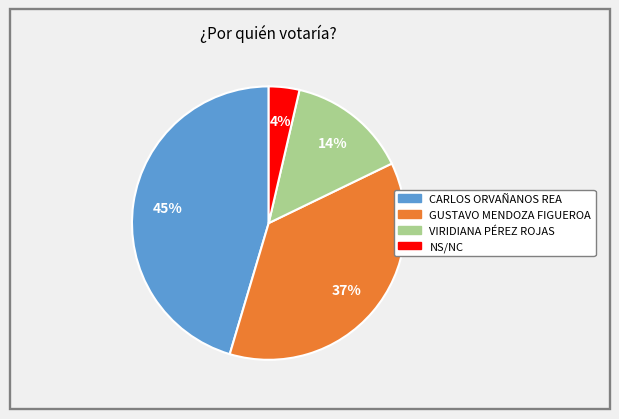

What is the ratio of the value at CARLOS ORVAÑANOS REA to the value at VIRIDIANA PÉREZ ROJAS?

3.2